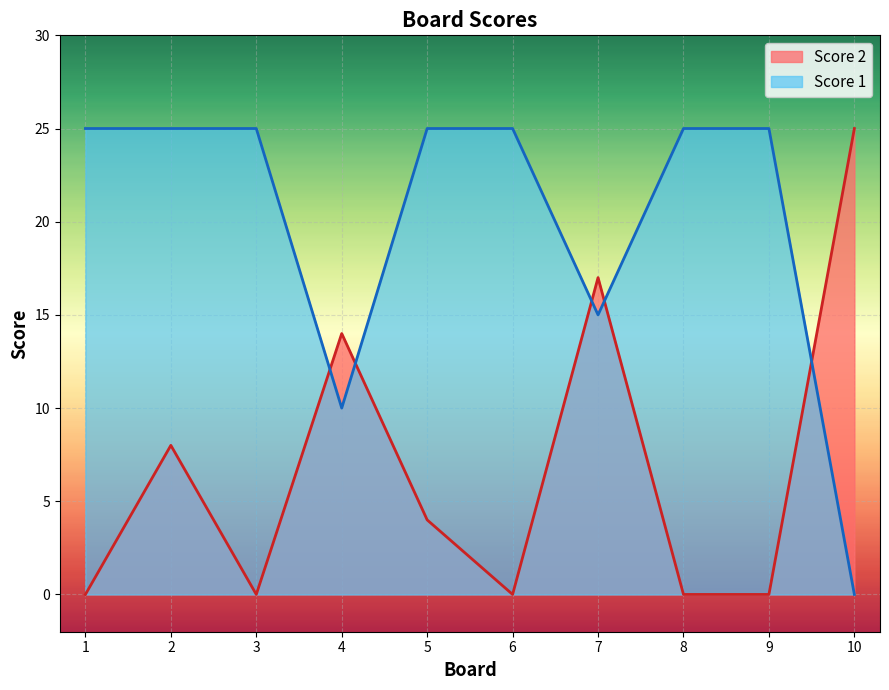

The Score 2 series shows -15 at 1. True or false?

False